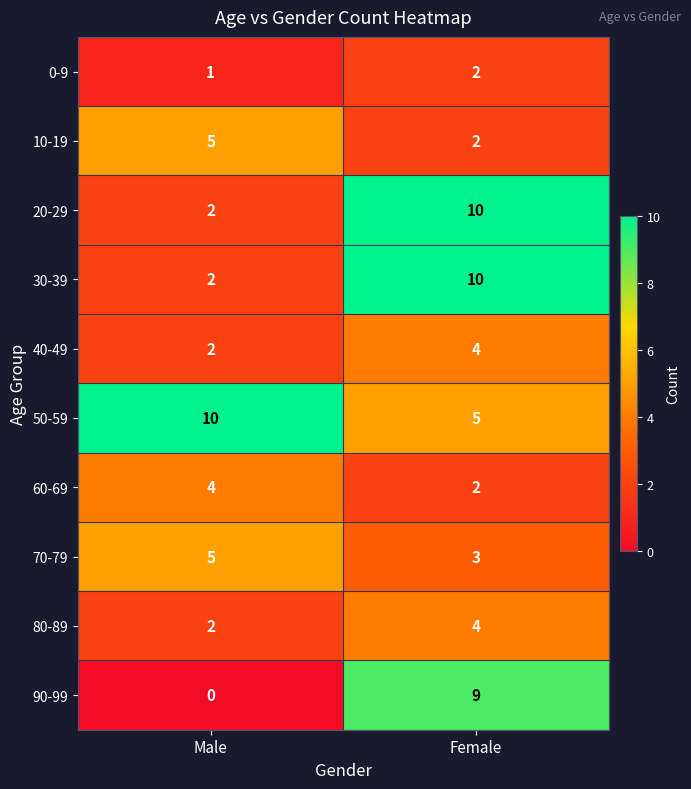

What is the average value of the 30-39 series?

6